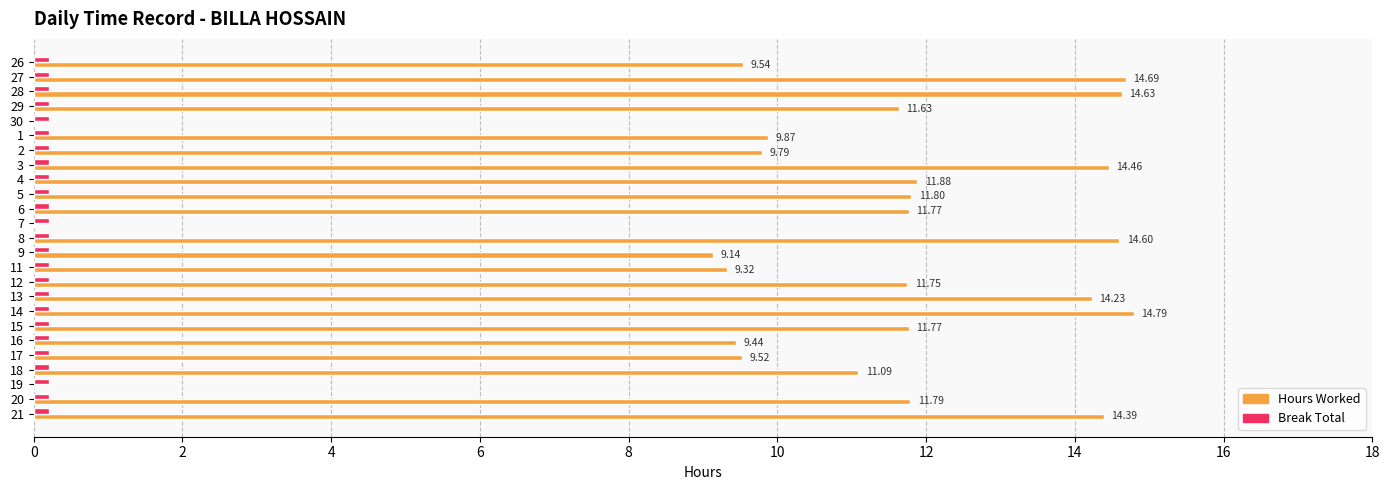

How many series are shown in this chart?

2